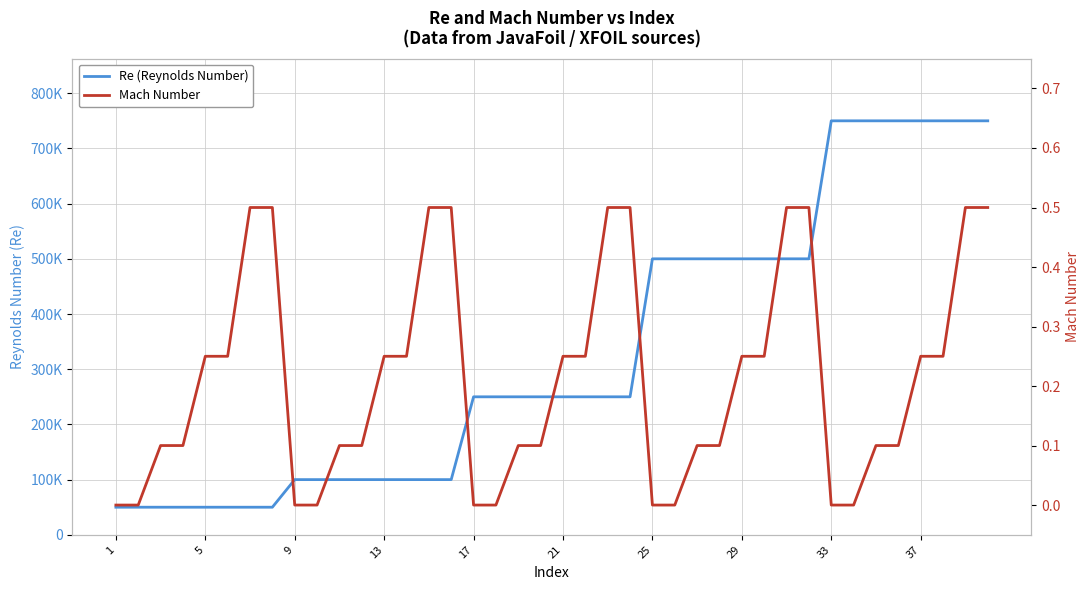

What is the average value of the Mach Number series?

0.2